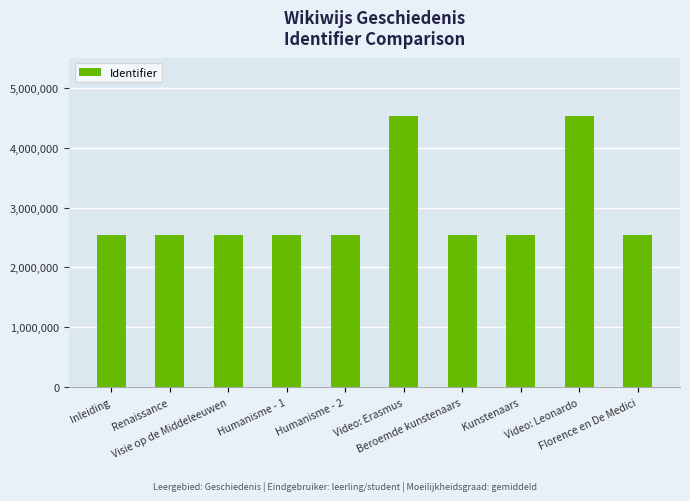

How many series are shown in this chart?

1